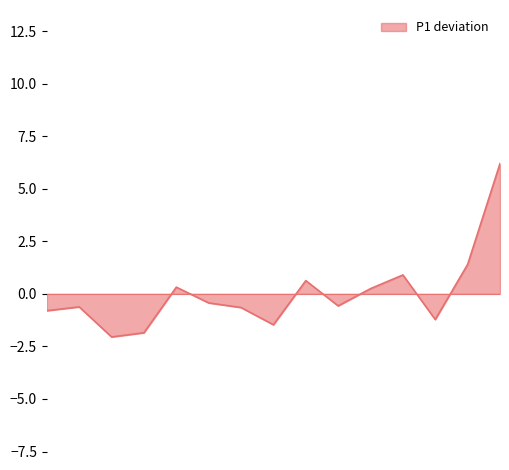

How many values are below zero?

9